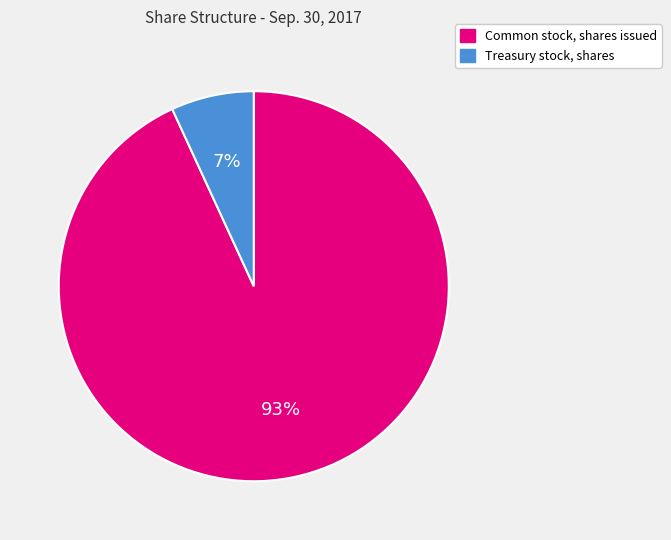

Which has a higher value, Common stock, shares issued or Treasury stock, shares?

Common stock, shares issued